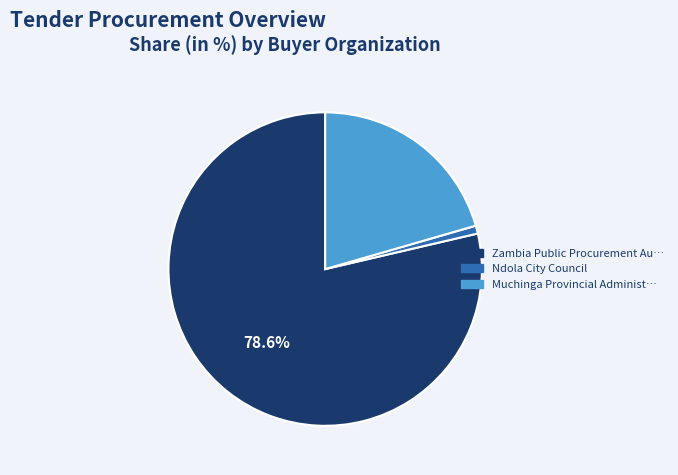

Is there a majority slice in this chart?

Yes